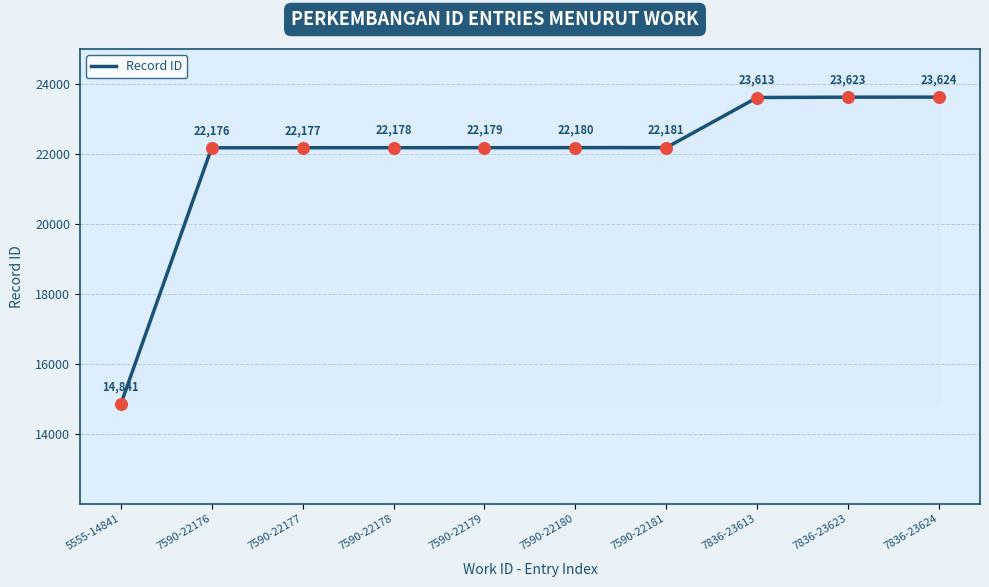

Which has a higher value, 7590-22181 or 7590-22177?

7590-22181